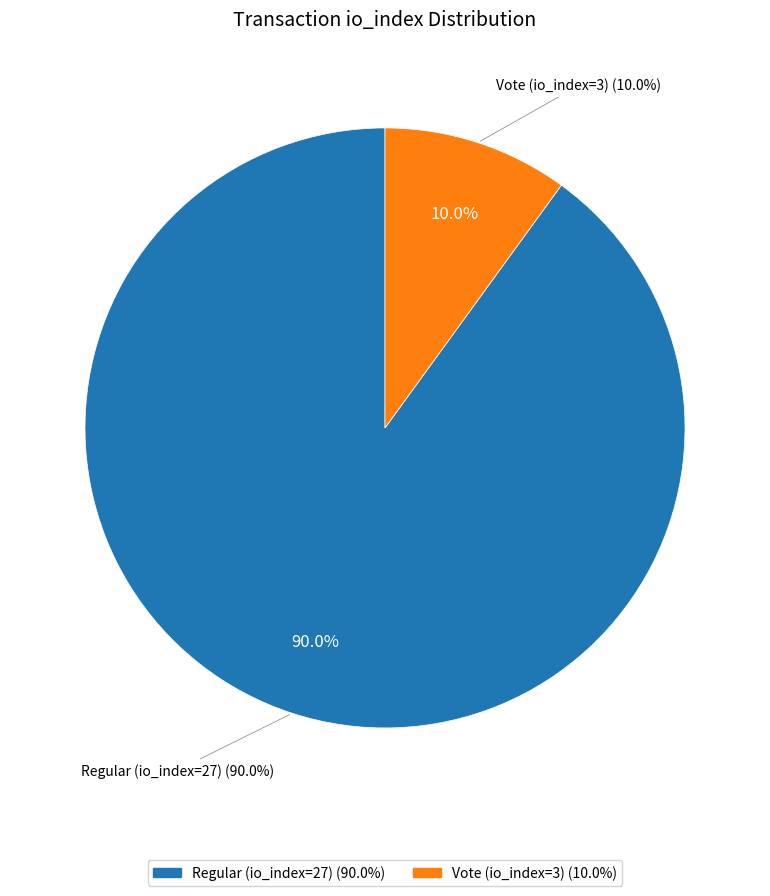

Which category has the biggest portion of the pie?

Regular (io_index=27)